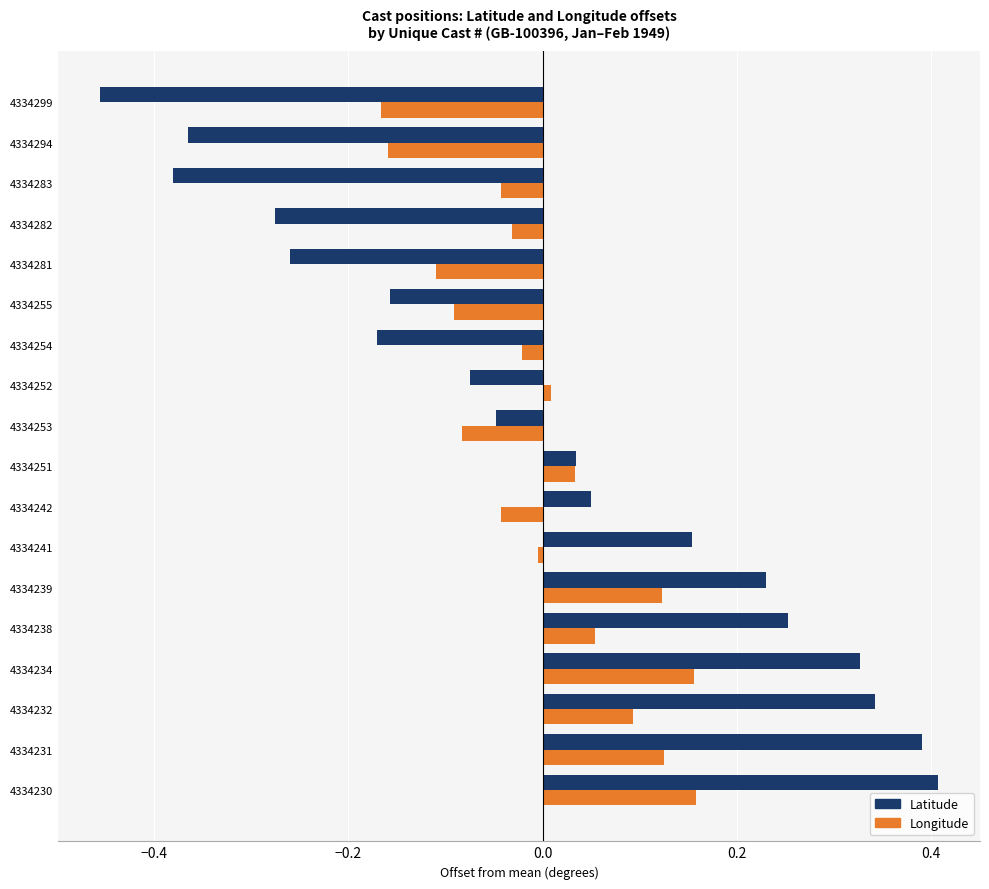

At which category is the sum across all series the highest?

4334230